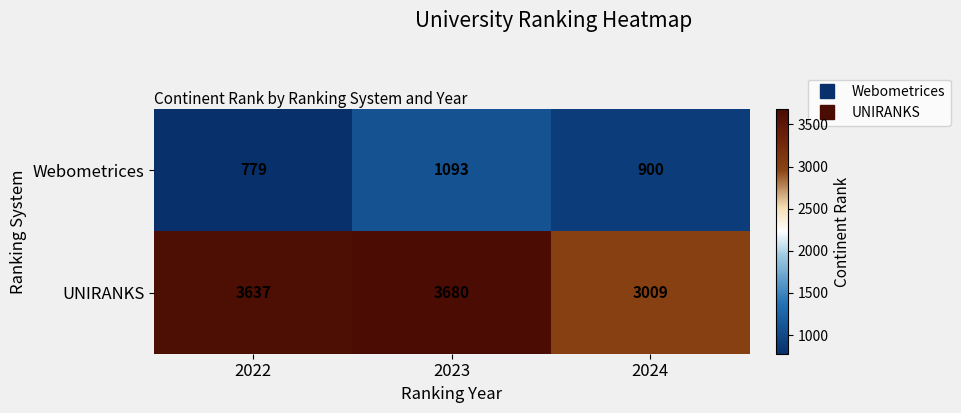

True or false: UNIRANKS has a value of 954 at 2022.

False